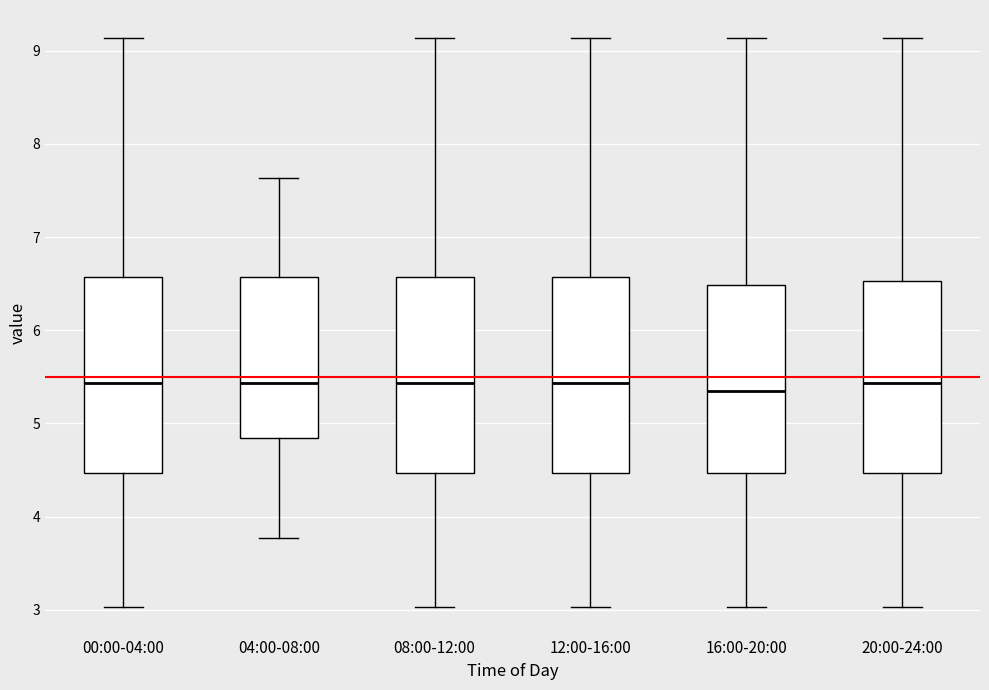

Where does the median line of the box for 00:00-04:00 sit on the y-axis? The values are not printed on the chart, so give them approximately, as read against the axis.

5.4